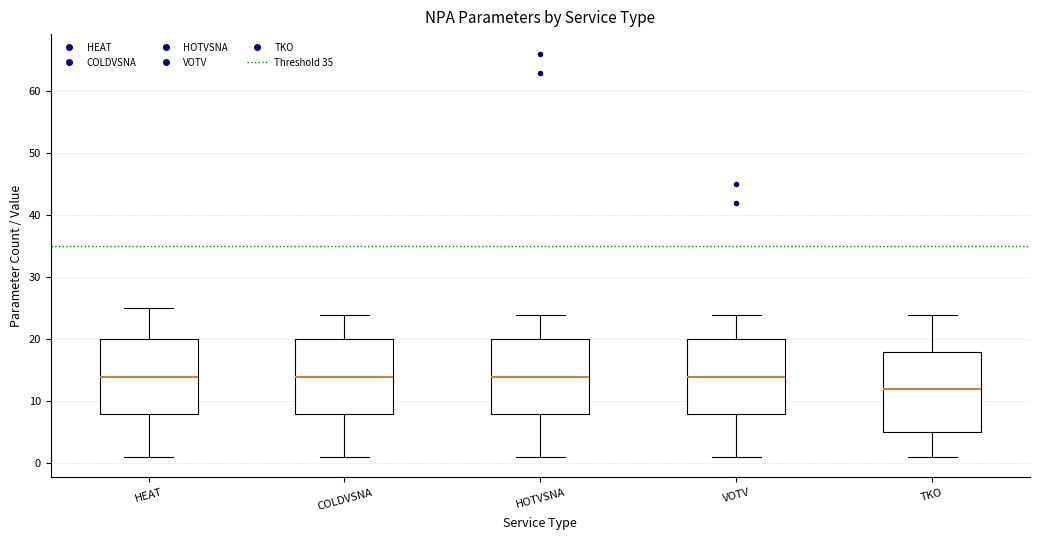

Comparing the boxes themselves (not the whiskers), which one is the tallest?

TKO